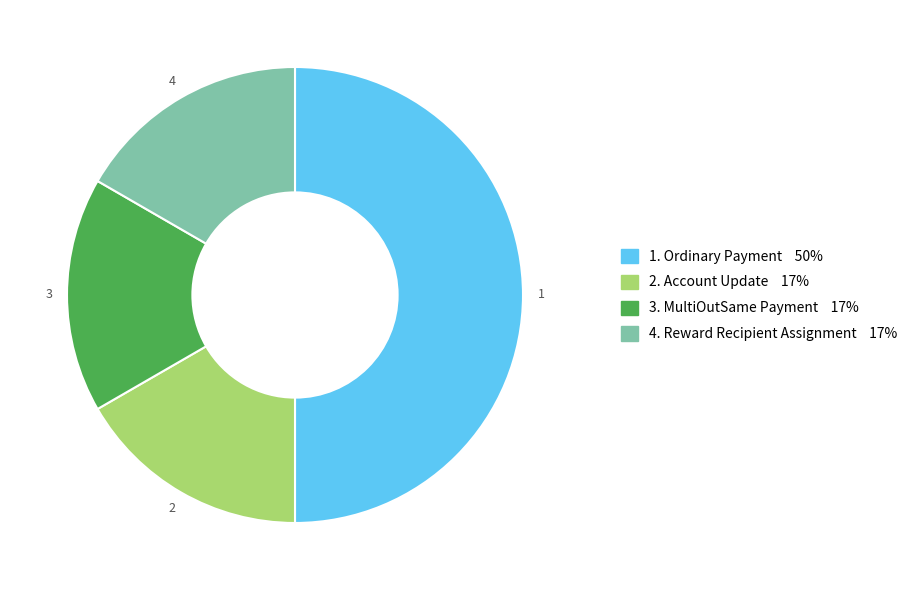

How many slices are in this pie chart?

4